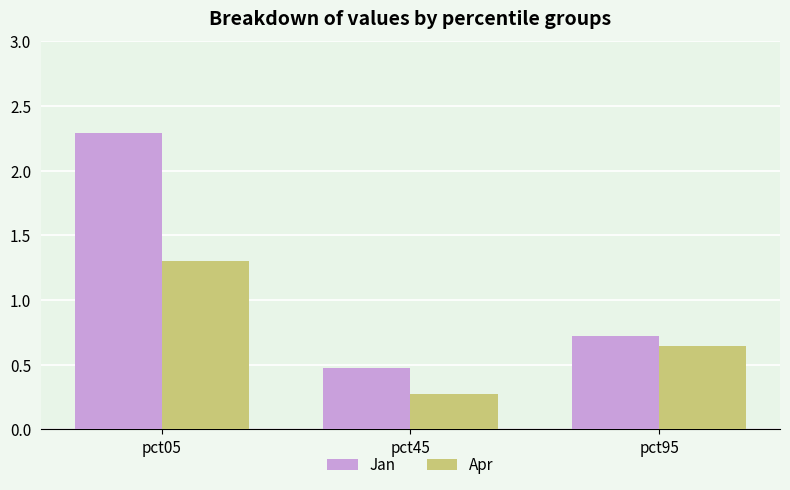

Is the value of Apr at pct05 greater than the value of Jan at pct95?

Yes